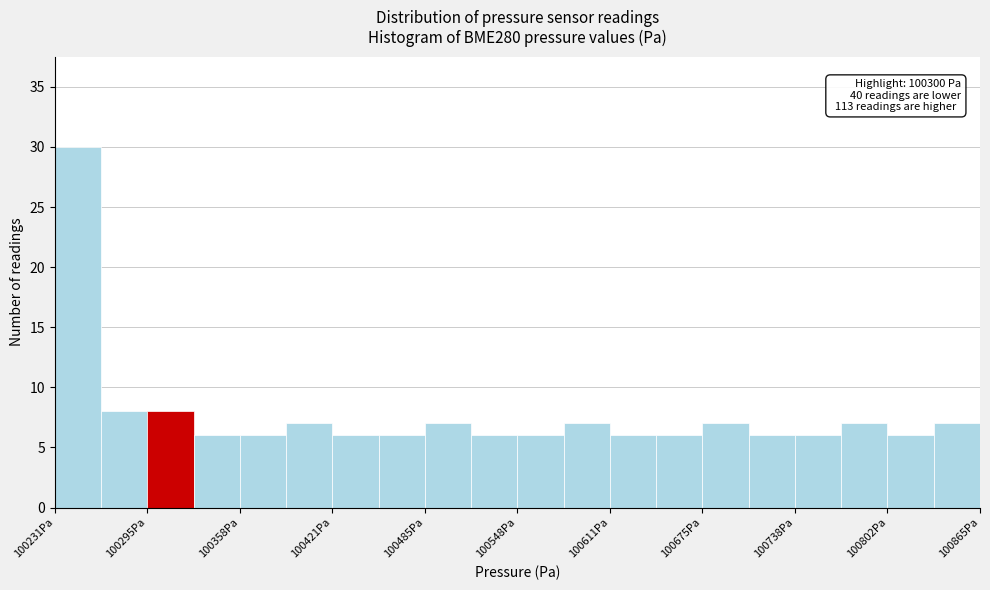

Around what value on the x-axis is the tallest bar? Give the approximate position of its centre, as read against the axis.

100250